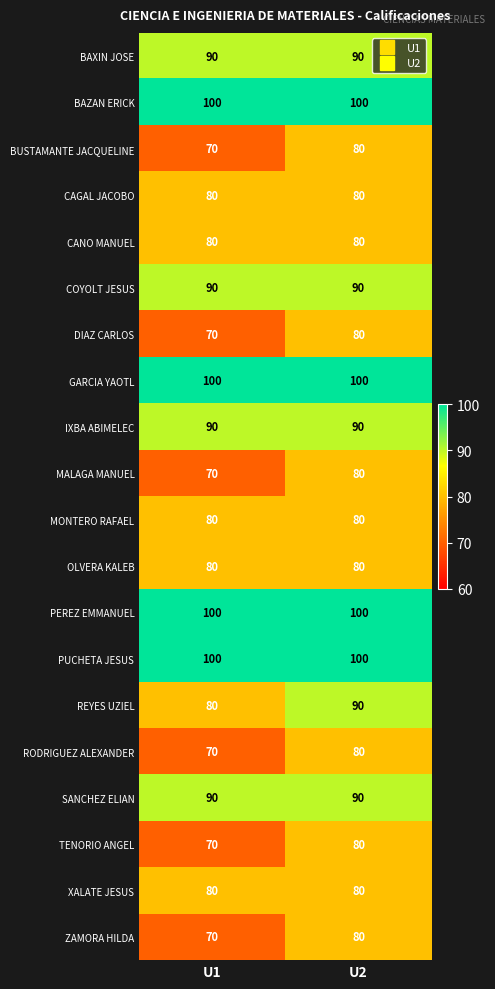

What is the spread (max minus min) of values at U2?

20